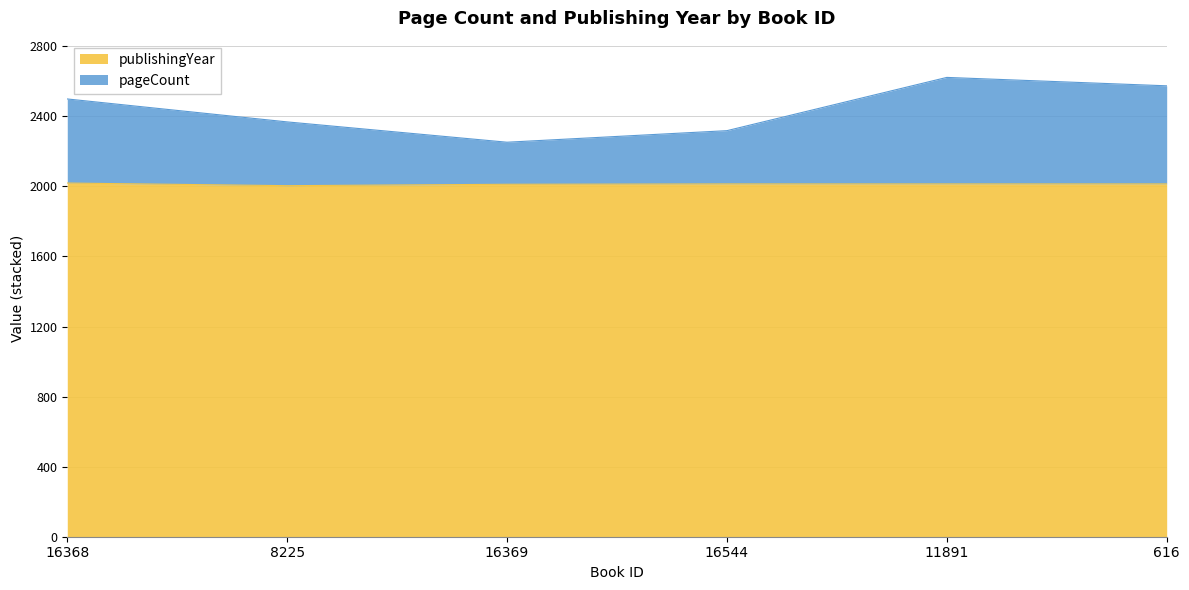

The publishingYear series shows 3193 at 16544. True or false?

False